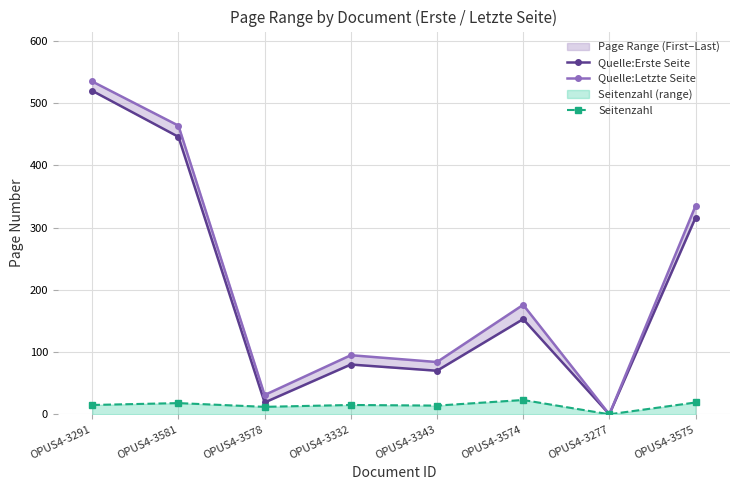

What is the total value across all series at OPUS4-3575?

670